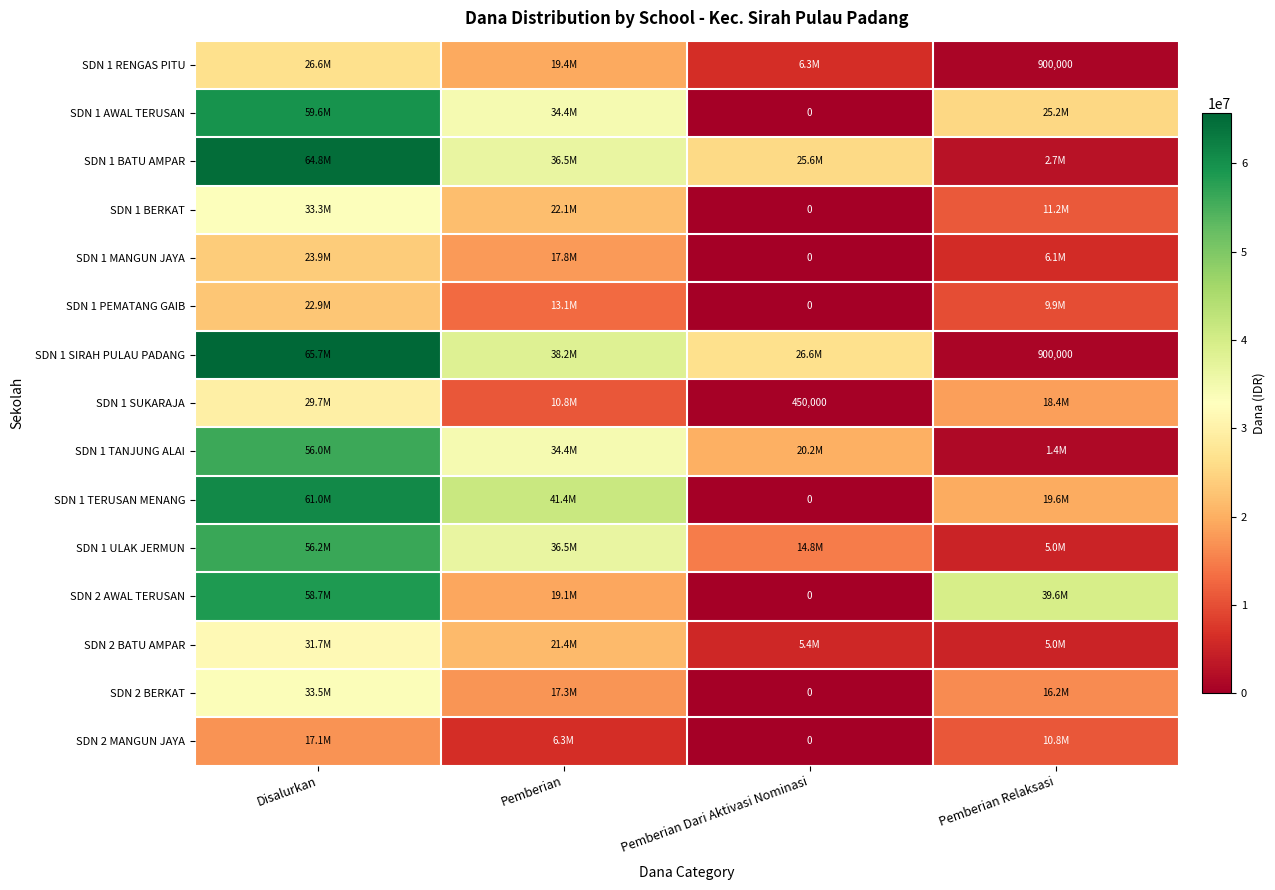

What is the difference between the second highest and second lowest values in the SDN 1 PEMATANG GAIB series?

3150000